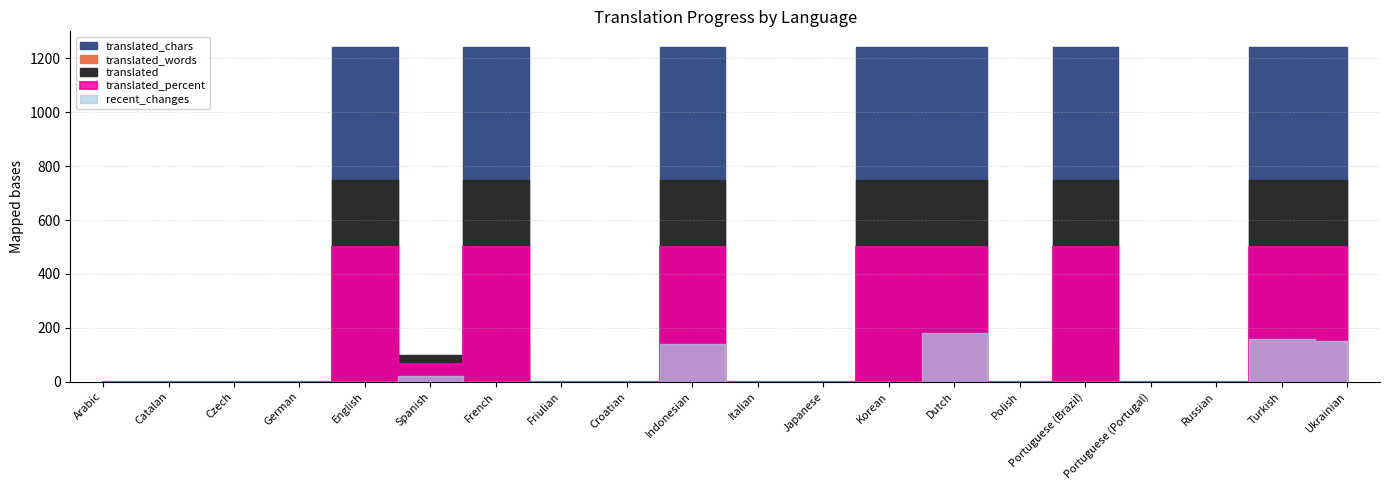

List the labels in order of recent_changes value, smallest first.

Arabic, Catalan, Czech, German, English, French, Friulian, Croatian, Italian, Japanese, Korean, Polish, Portuguese (Brazil), Portuguese (Portugal), Russian, Spanish, Indonesian, Ukrainian, Turkish, Dutch